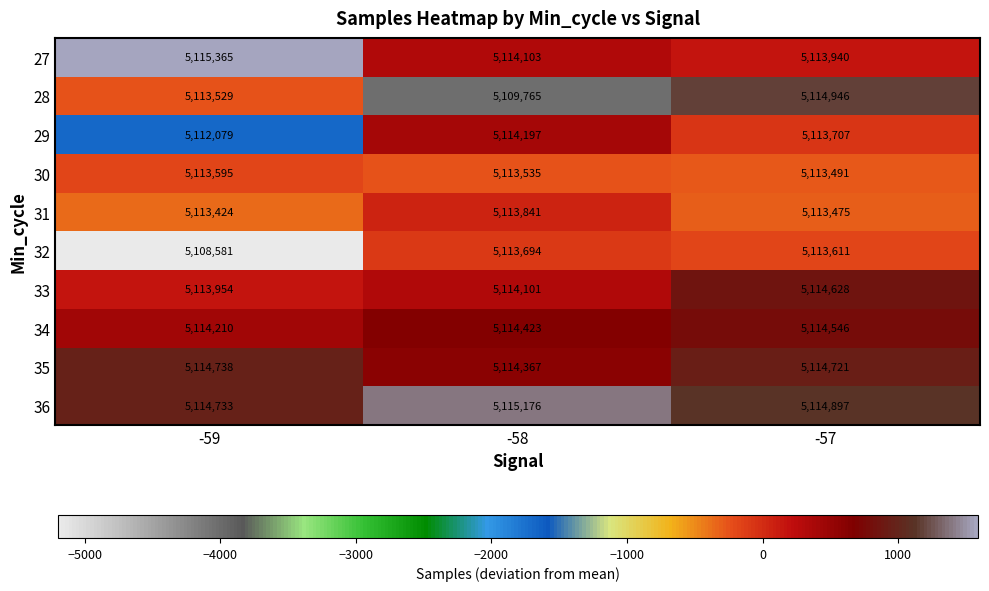

What is the greatest value displayed?

5115365